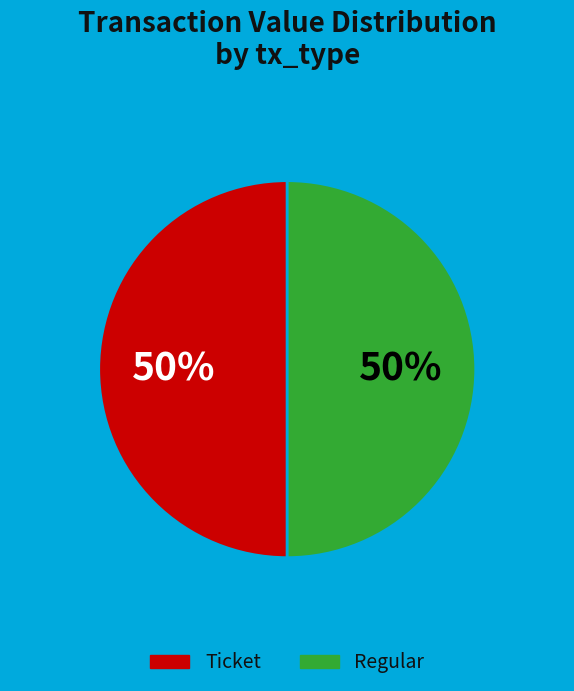

To the nearest percent, what is the average slice percentage?

50%